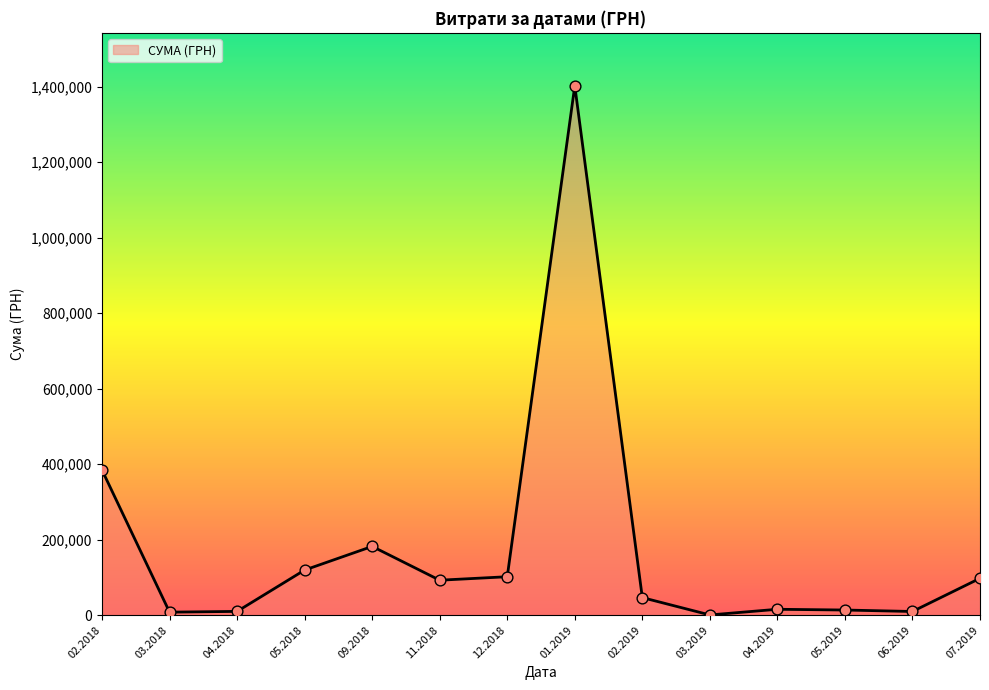

Between 02.2019 and 05.2018, which is larger?

05.2018